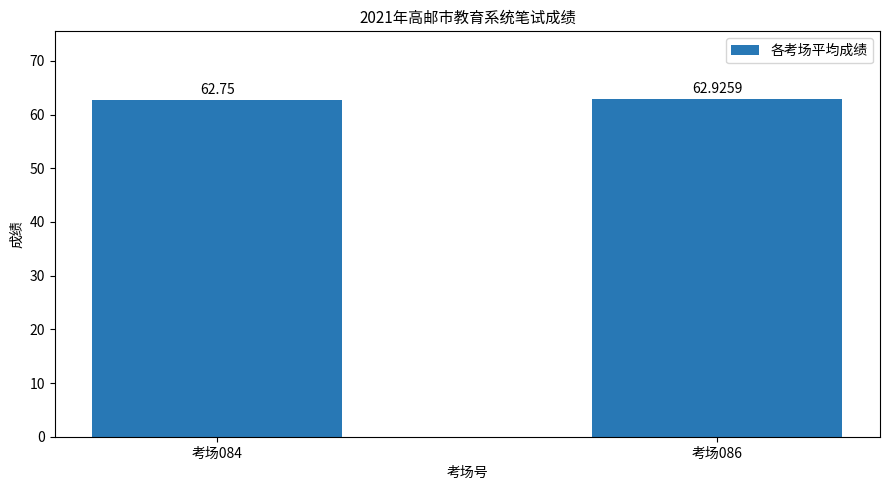

Does the chart contain any negative values?

No